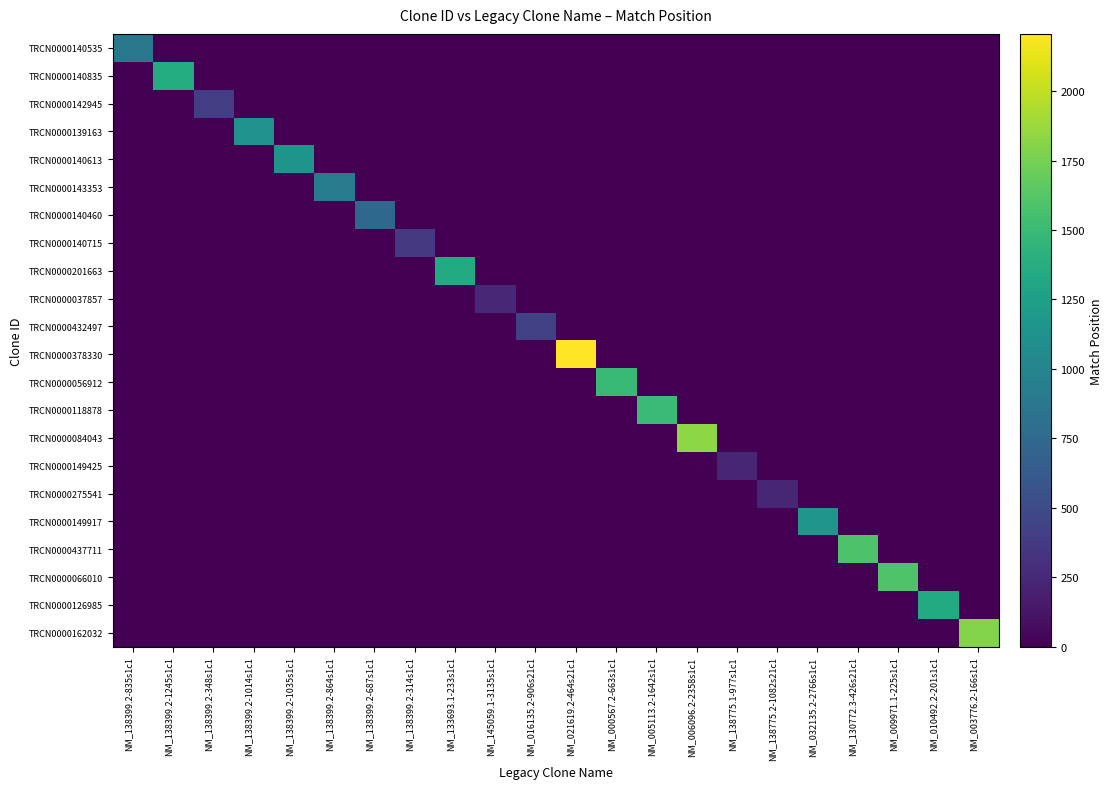

Between NM_005113.2-1642s1c1 and NM_138775.2-1082s21c1, which is larger?

NM_005113.2-1642s1c1